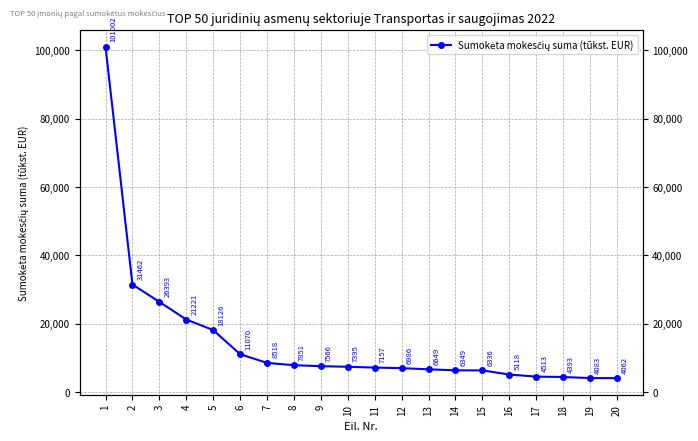

The chart shows a value of 3301 at 16. True or false?

False